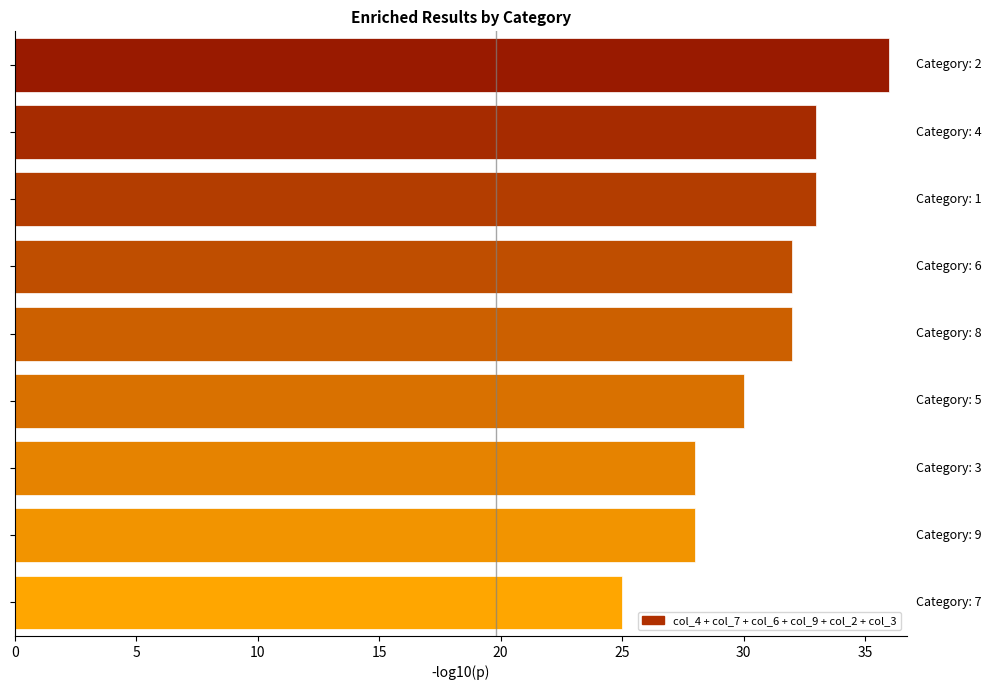

How many values are below 32?

4